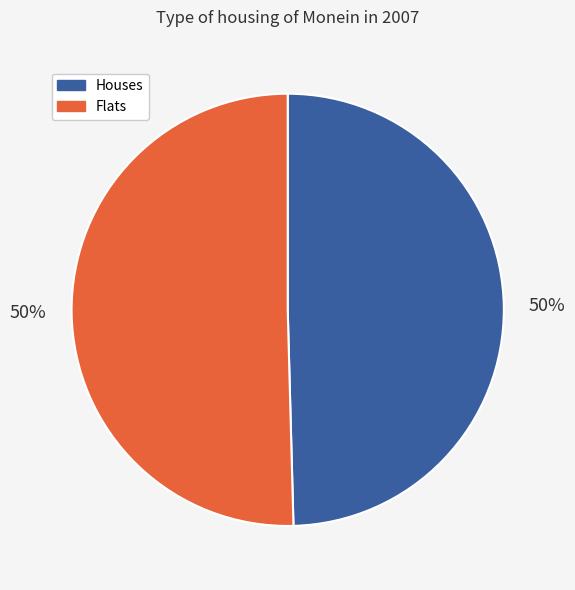

How many slices are in this pie chart?

2